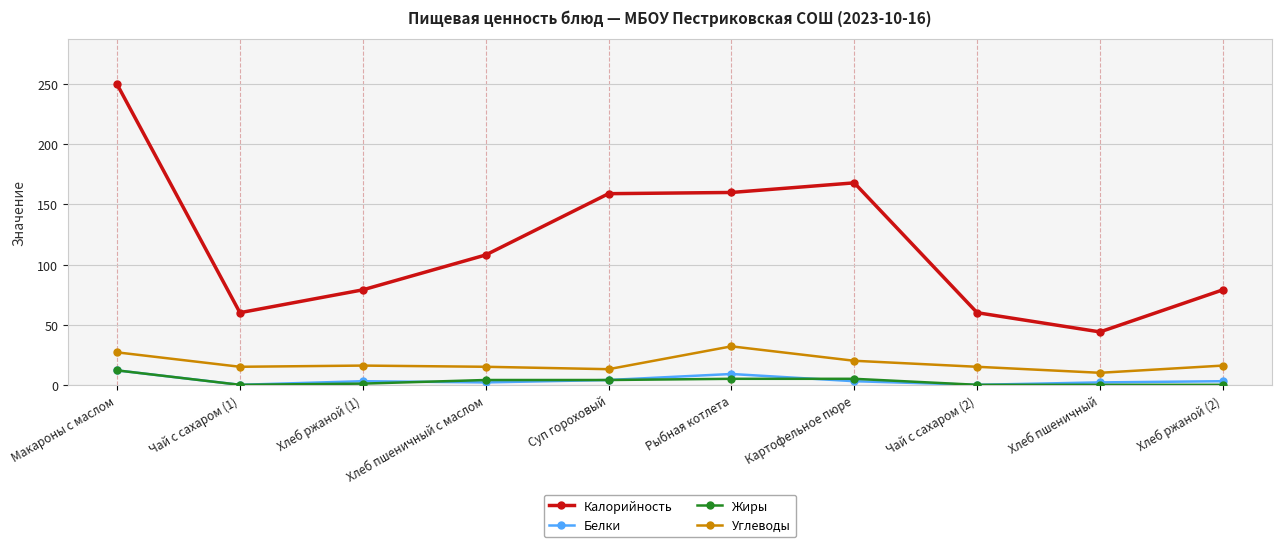

Which series has the largest range (max minus min)?

Калорийность